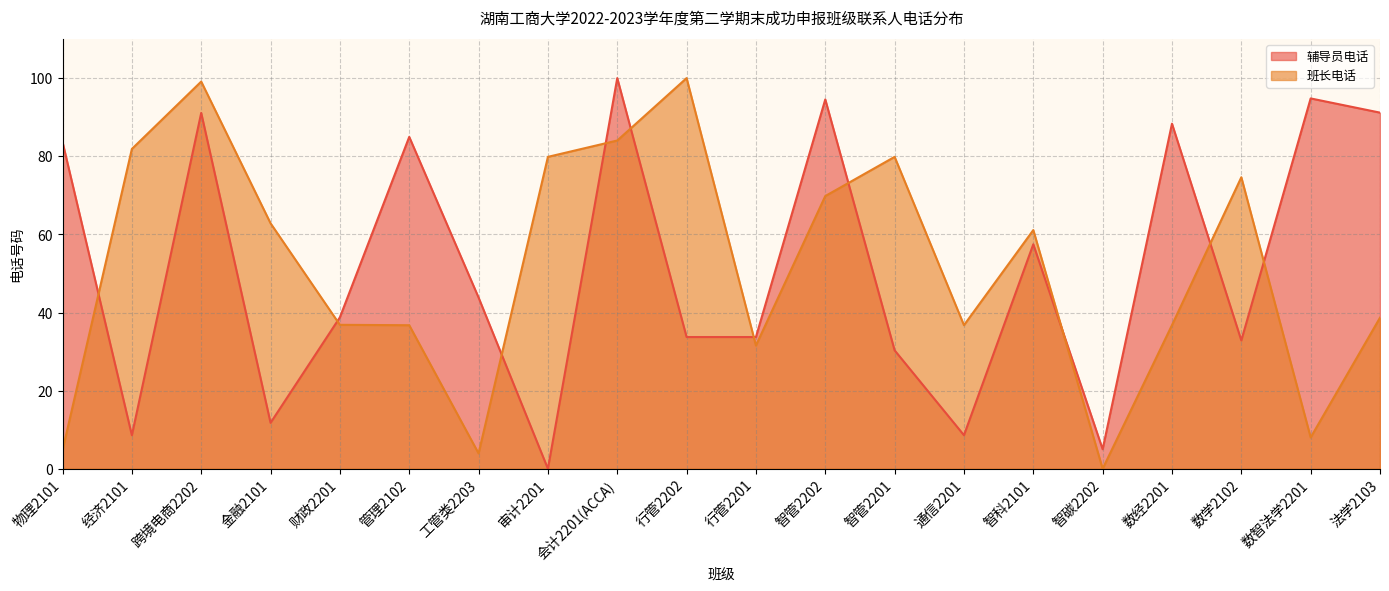

Rank the series by their average value, from lowest to highest.

班长电话, 辅导员电话